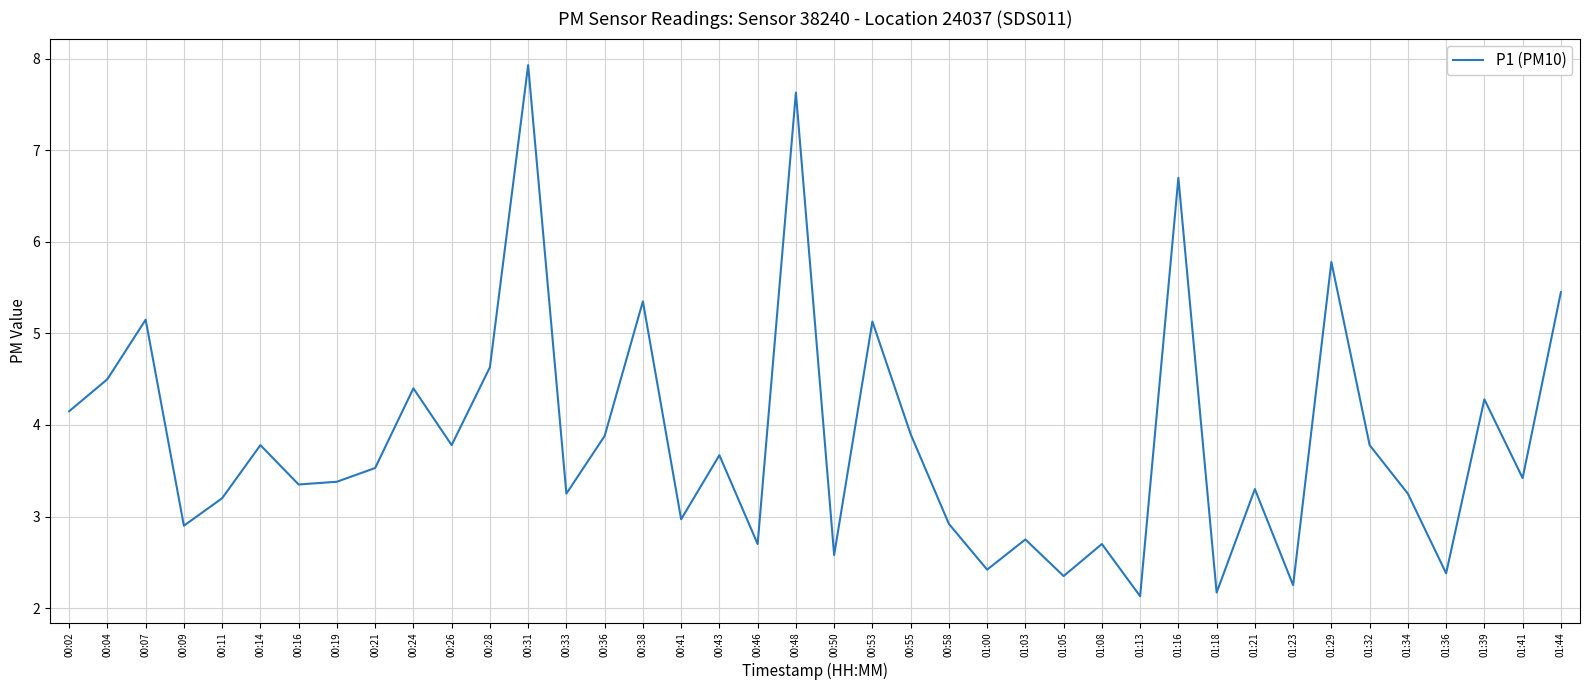

Does the chart display data point markers on the line(s)?

No